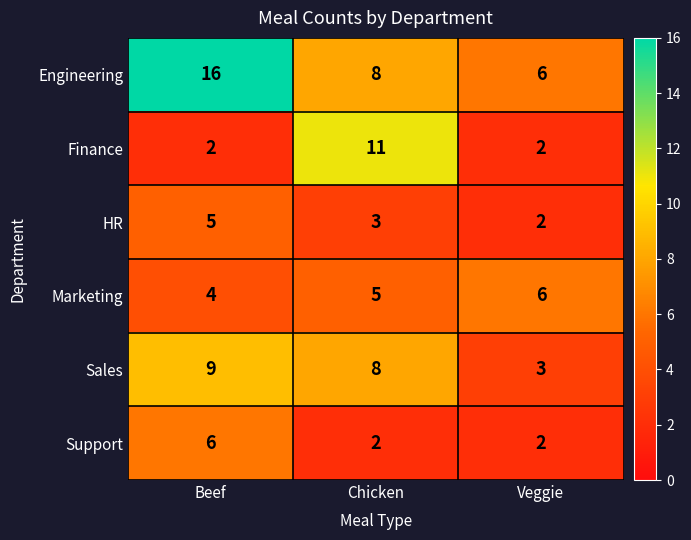

Reading left to right, list all the values displayed in this chart.

Engineering: 16	8	6
Finance: 2	11	2
HR: 5	3	2
Marketing: 4	5	6
Sales: 9	8	3
Support: 6	2	2